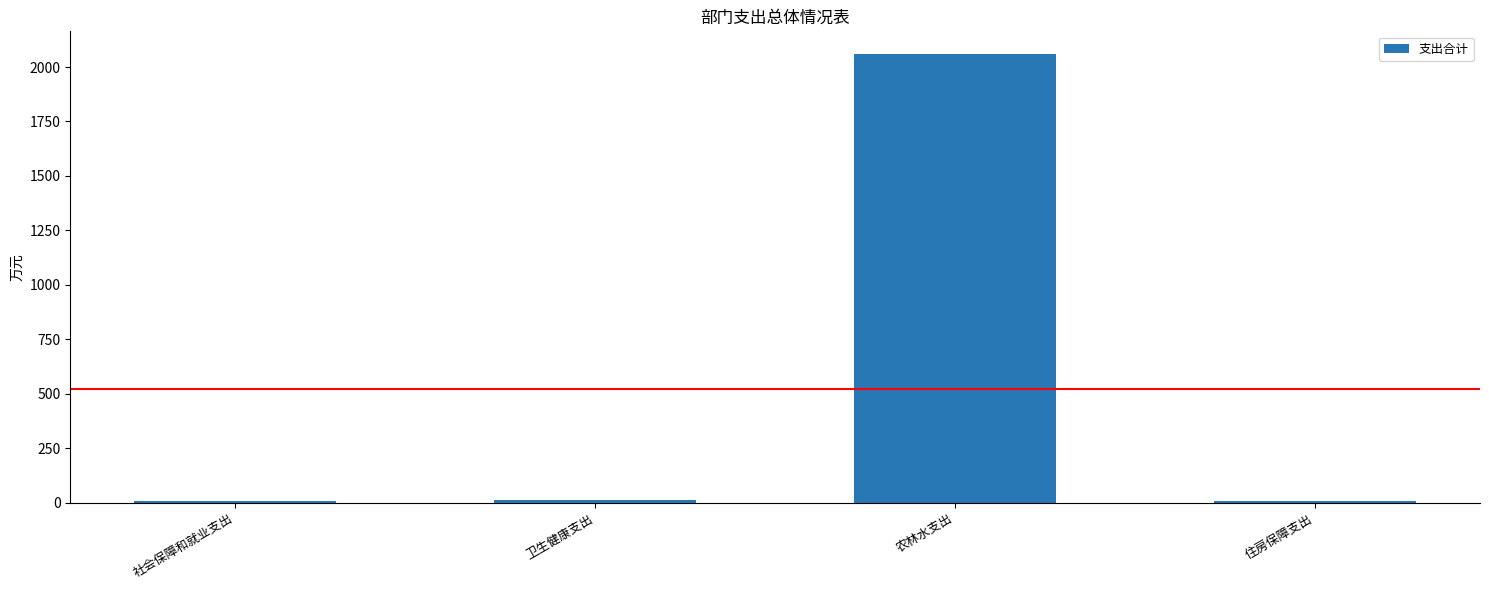

What is the value of the 1st bar from the left?

9.2